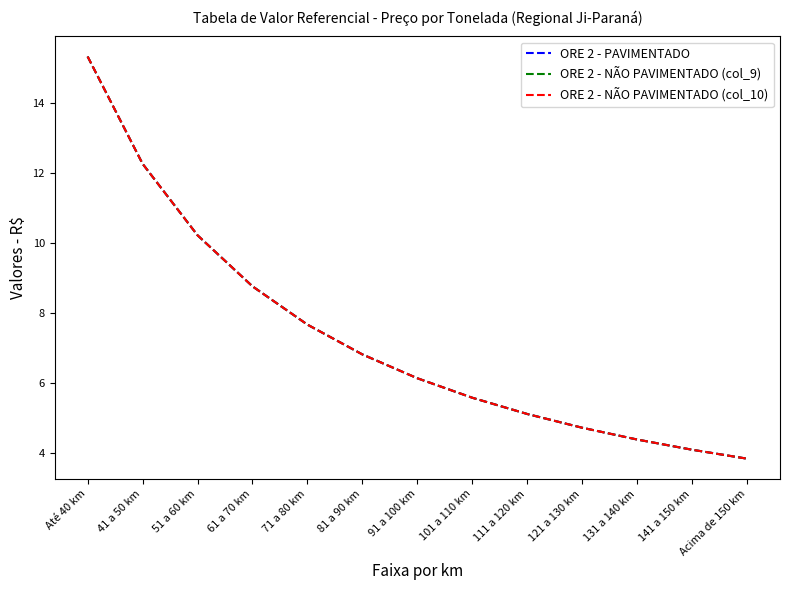

Where does the ORE 2 - NÃO PAVIMENTADO (col_9) series first go above 6?

Até 40 km